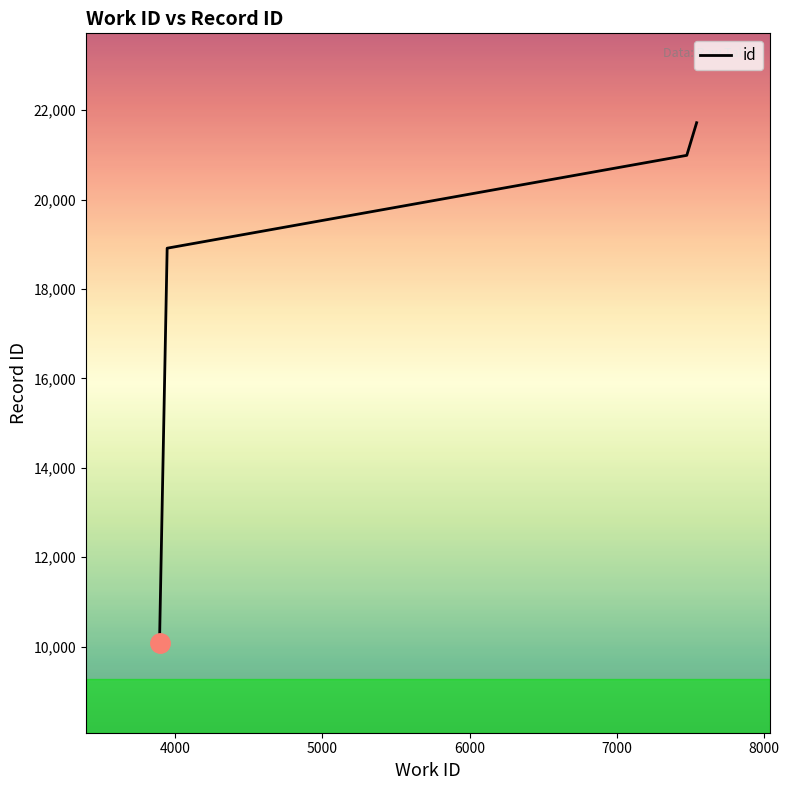

What is the difference between the maximum and minimum values?

11648.5